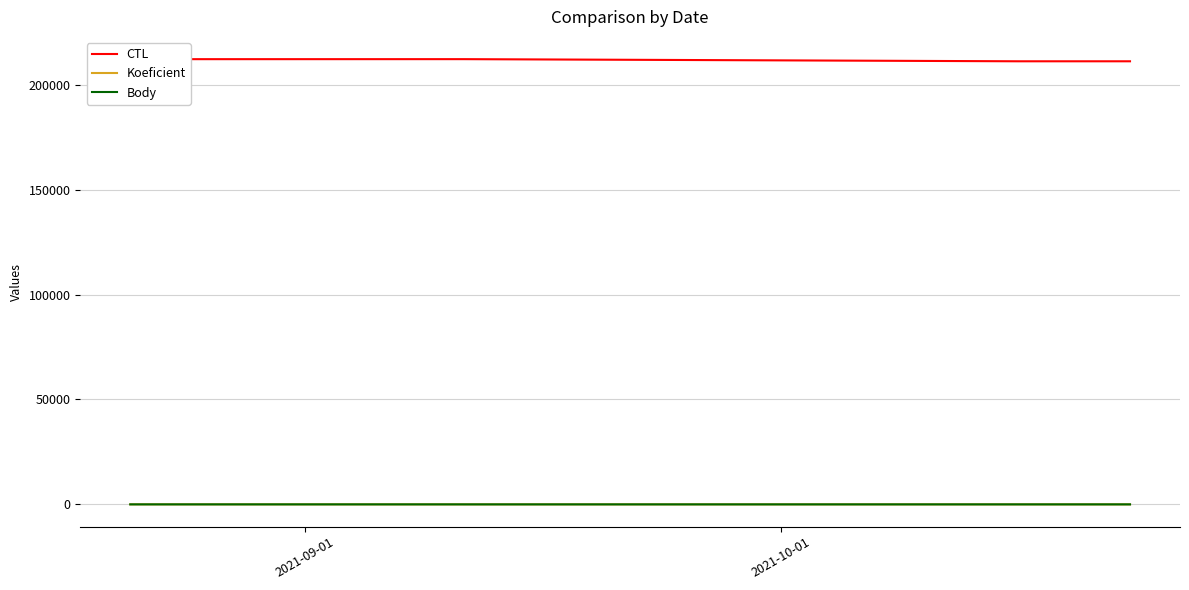

What is the greatest value displayed?

212156